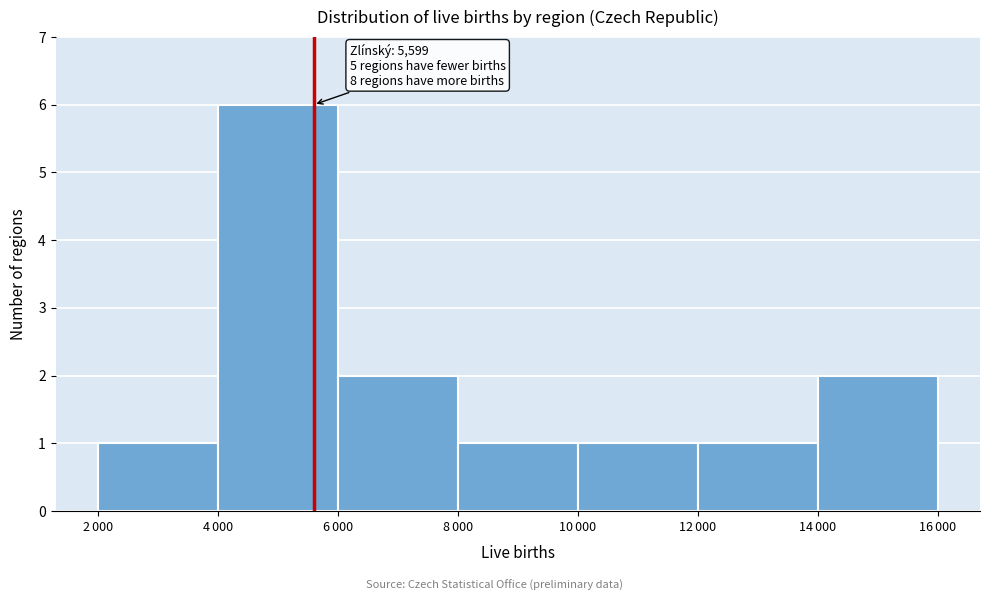

Reading left to right, what are all the values shown in this chart?

1	6	2	1	1	1	2